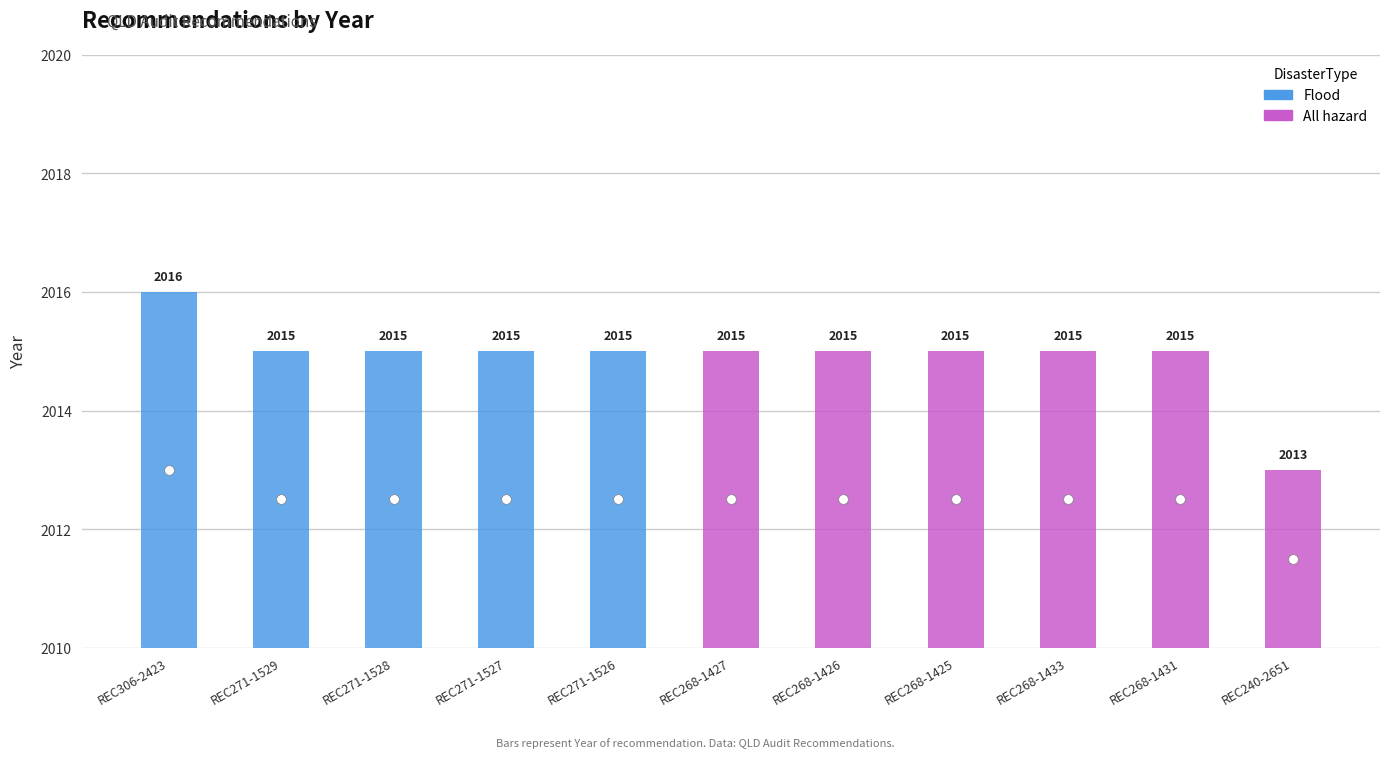

What is the difference between the maximum and minimum values?

3